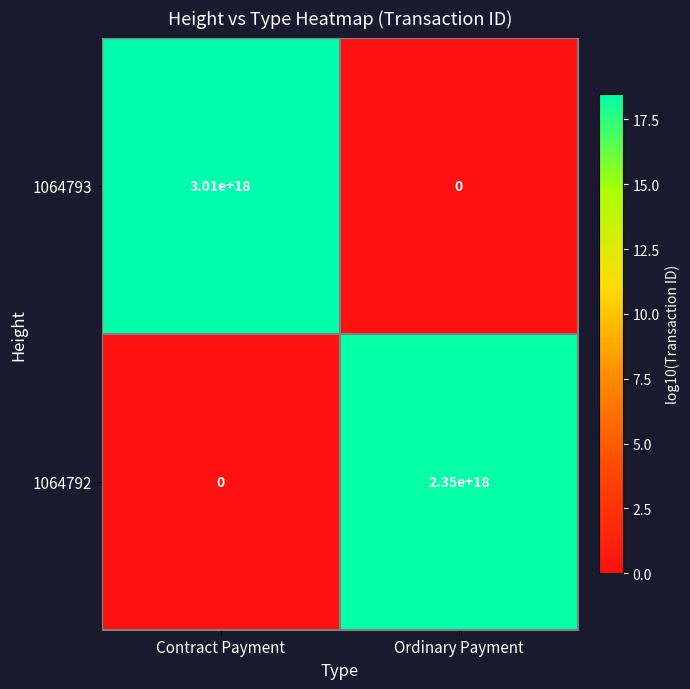

Which category has the lowest value in the 1064792 series?

Contract Payment